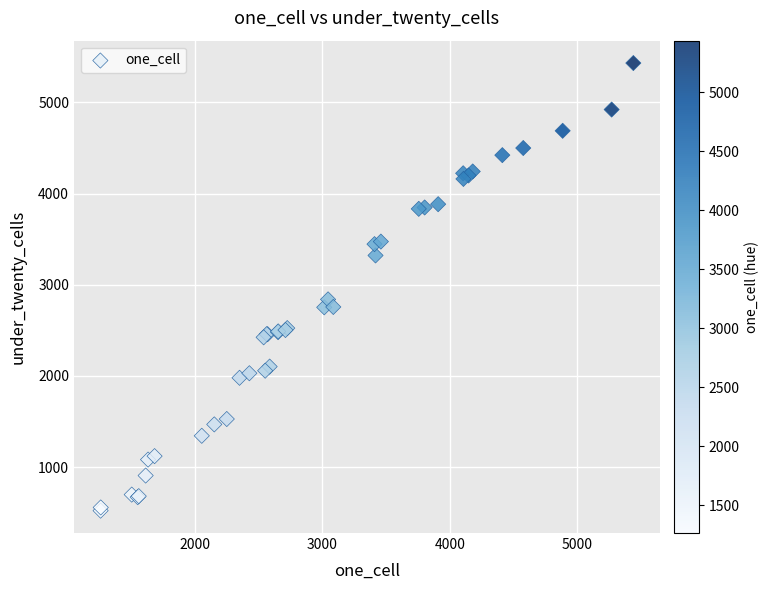

What Y value in the scatter plot is closest to 2976?

2839